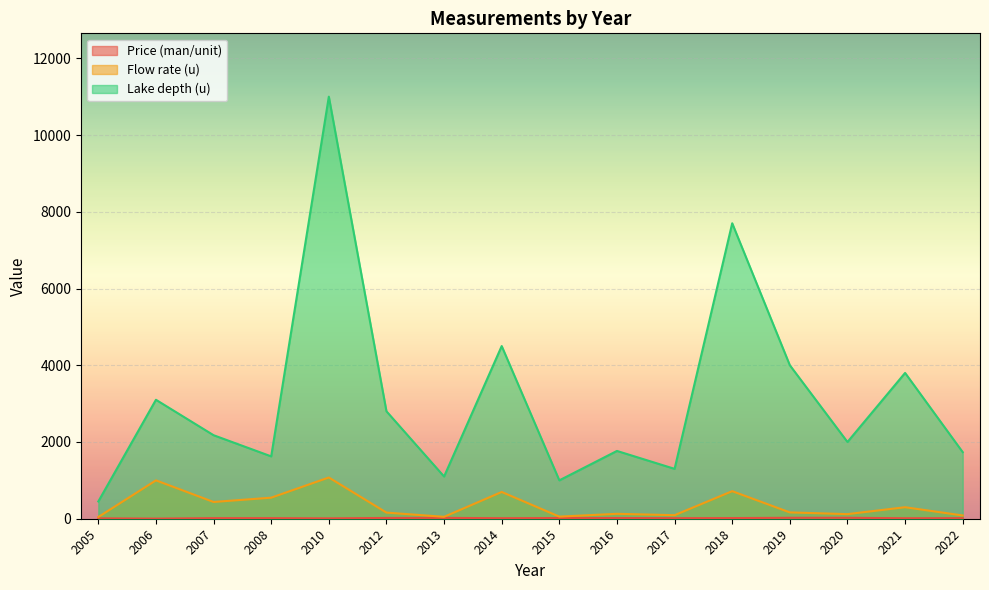

At which label is Lake depth (u) closest to 5725?

2014